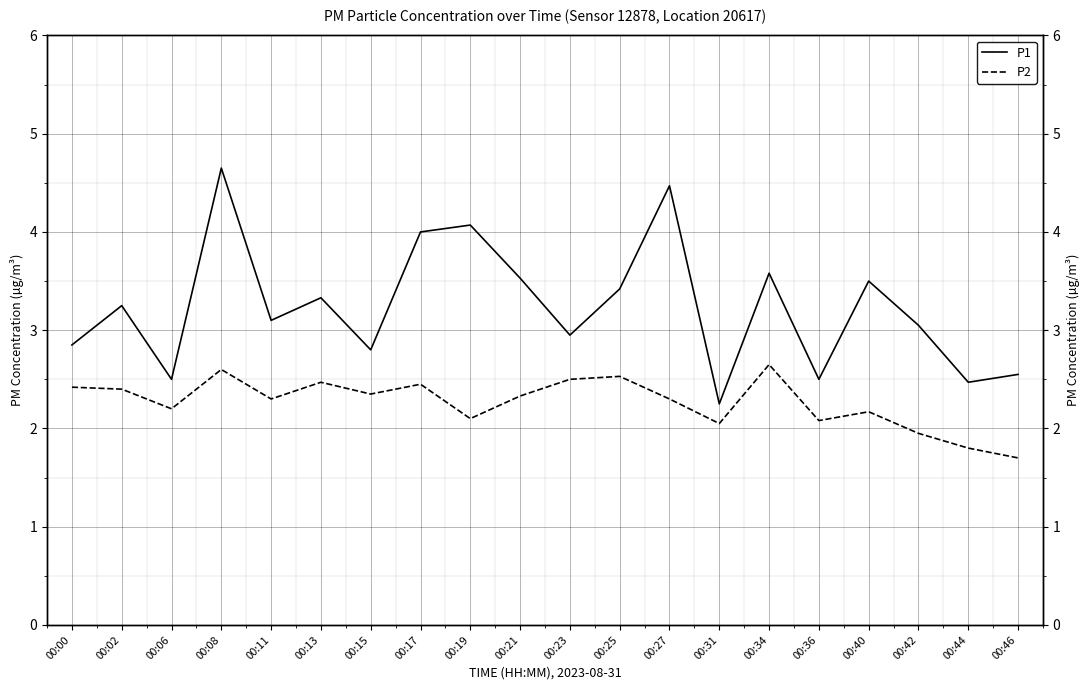

Does the chart display data point markers on the line(s)?

No